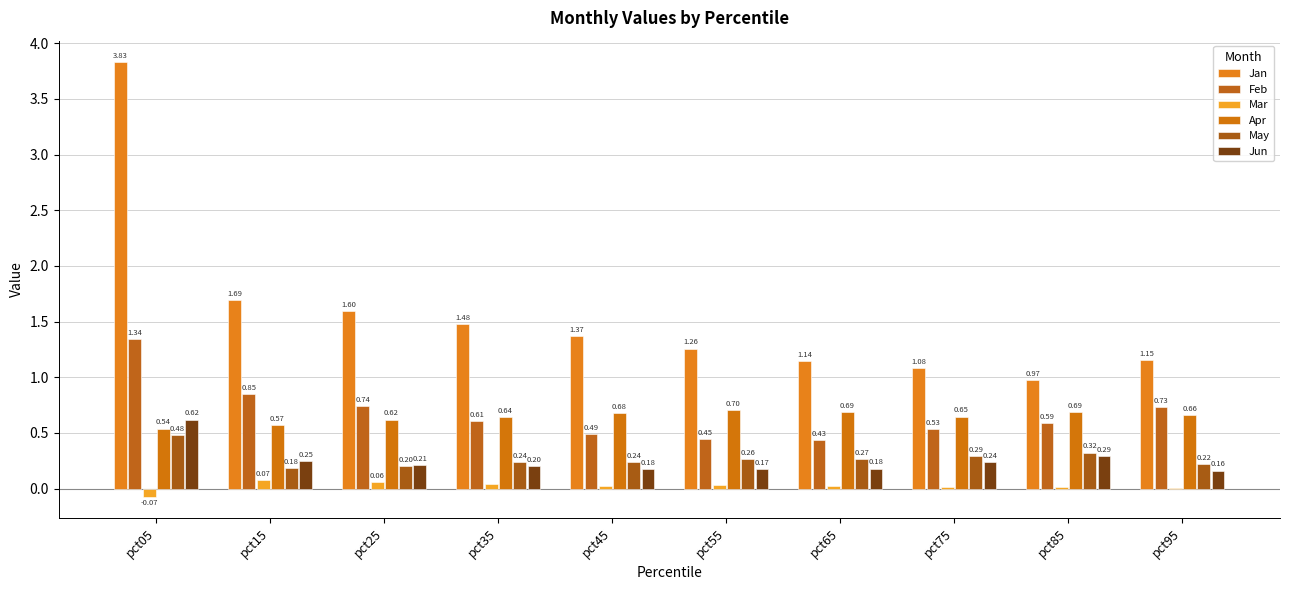

How many groups of bars are there?

10